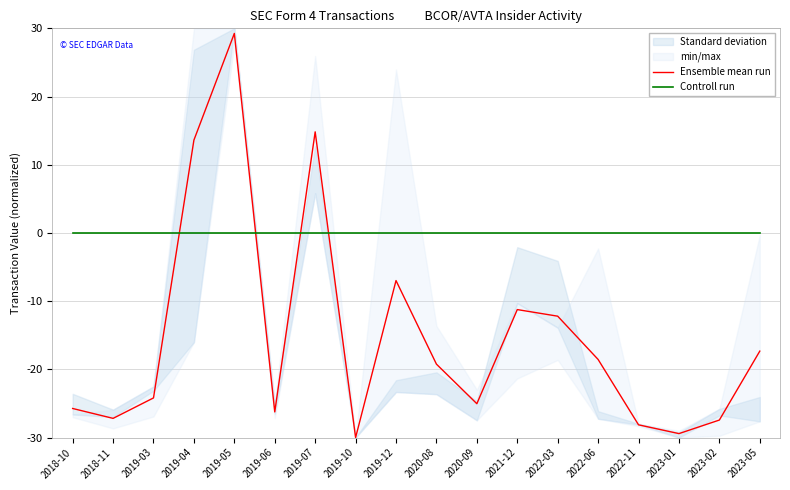

Which category has the highest value across all series?

2019-05